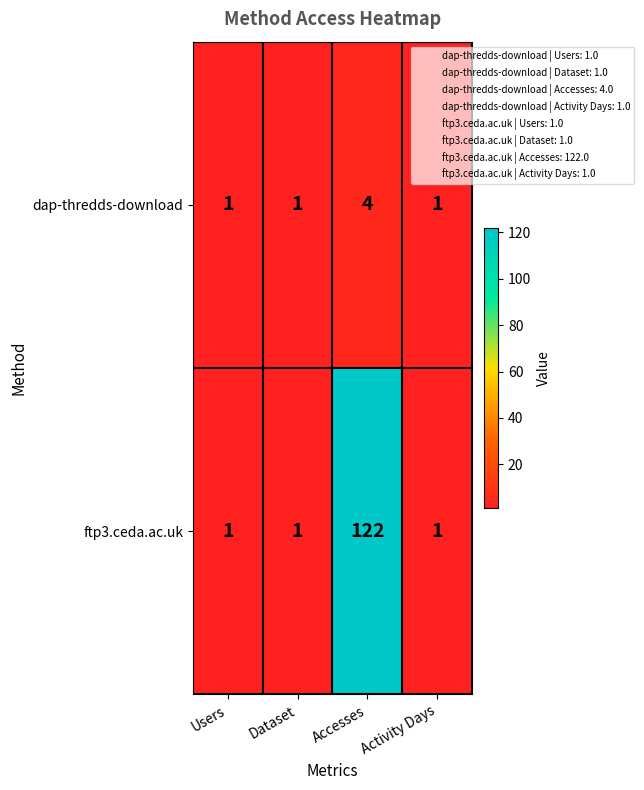

What is the difference between the highest and lowest values at Accesses?

118